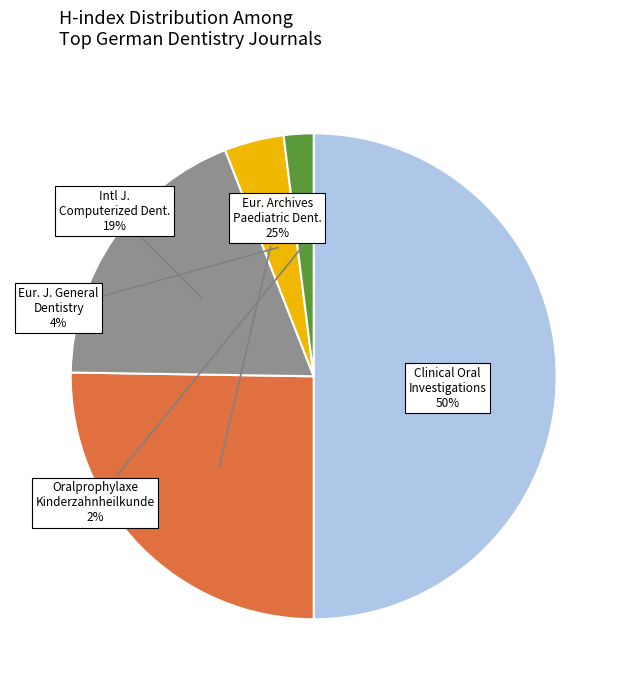

Does Oralprophylaxe Kinderzahnheilkunde account for over 50% of the chart?

No